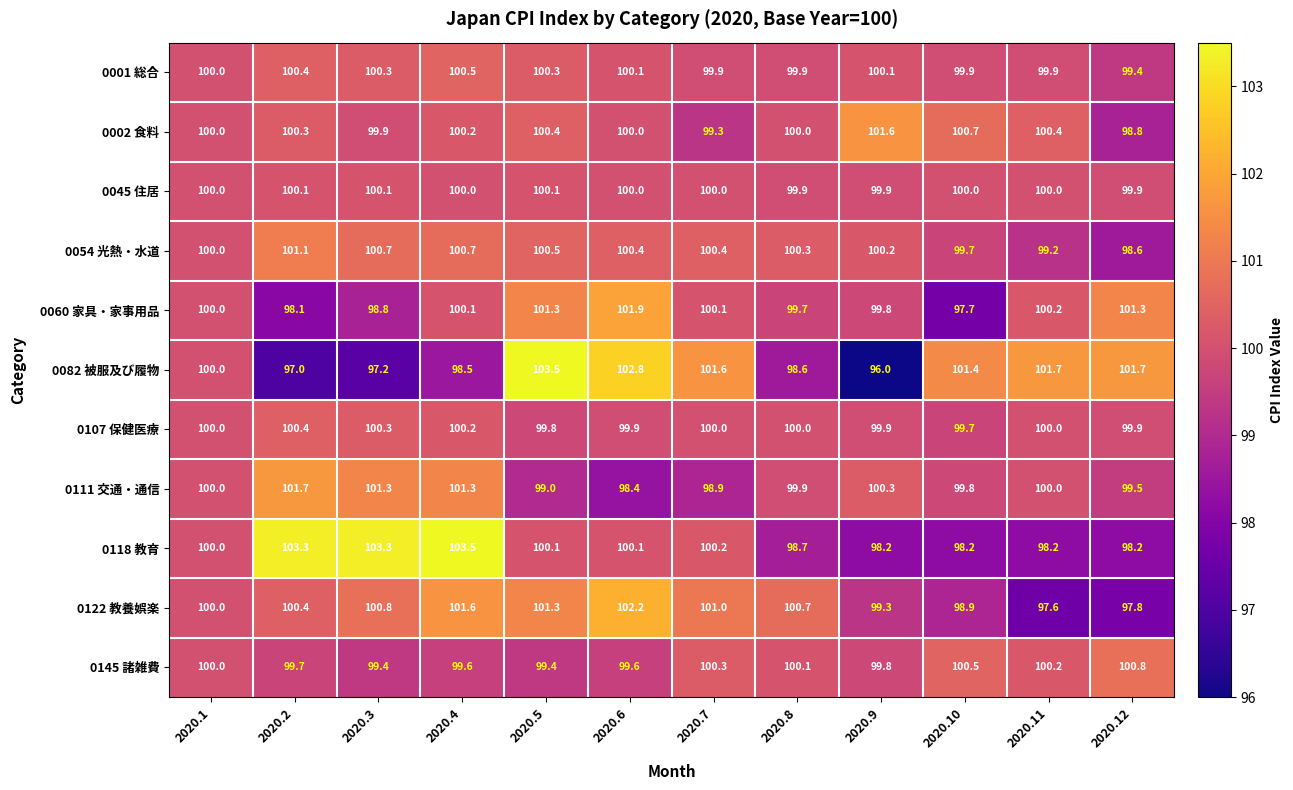

What is the sum of the 0045 住居 values at 2020.12 and 2020.4?

199.9